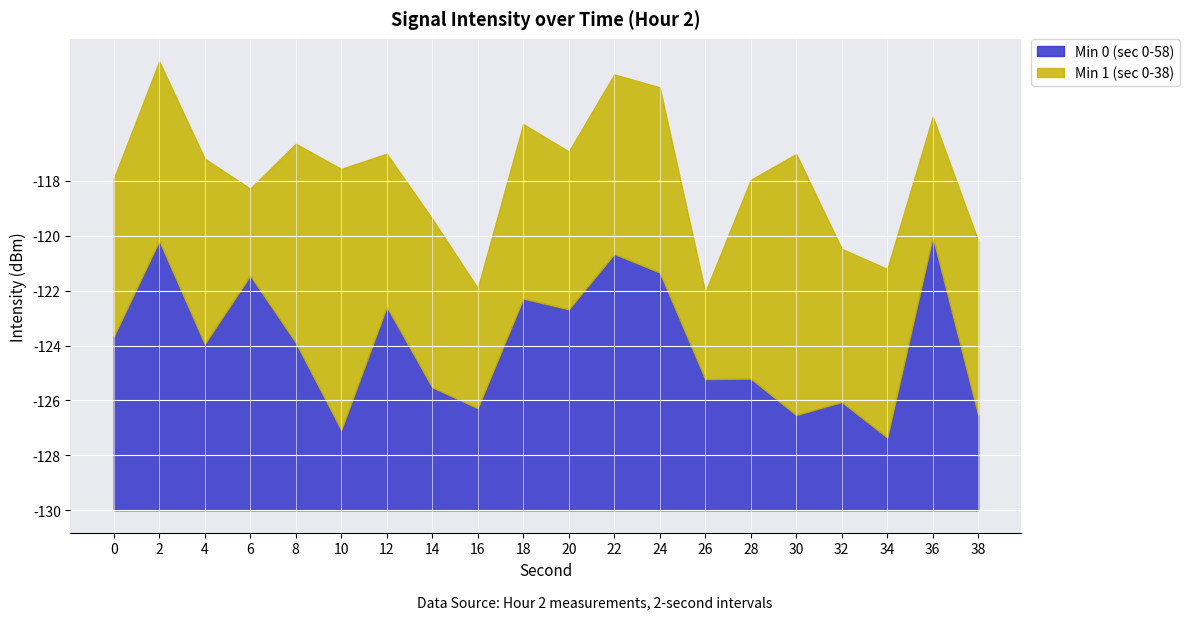

The value of Min 0 (sec 0-58) at 22 is -173.0. True or false?

False